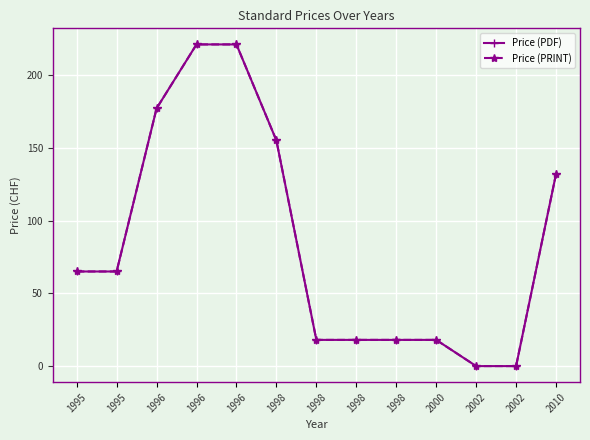

True or false: Price (PRINT) has a value of 132 at 2010.

True